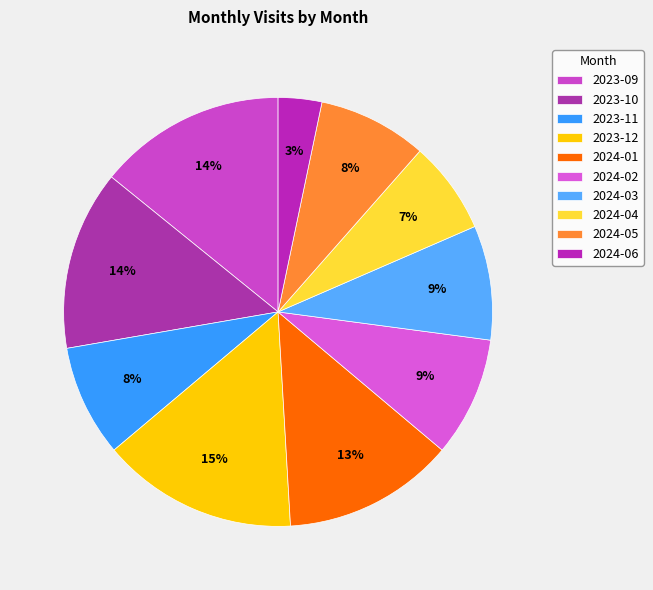

Which slice is the smallest?

2024-06